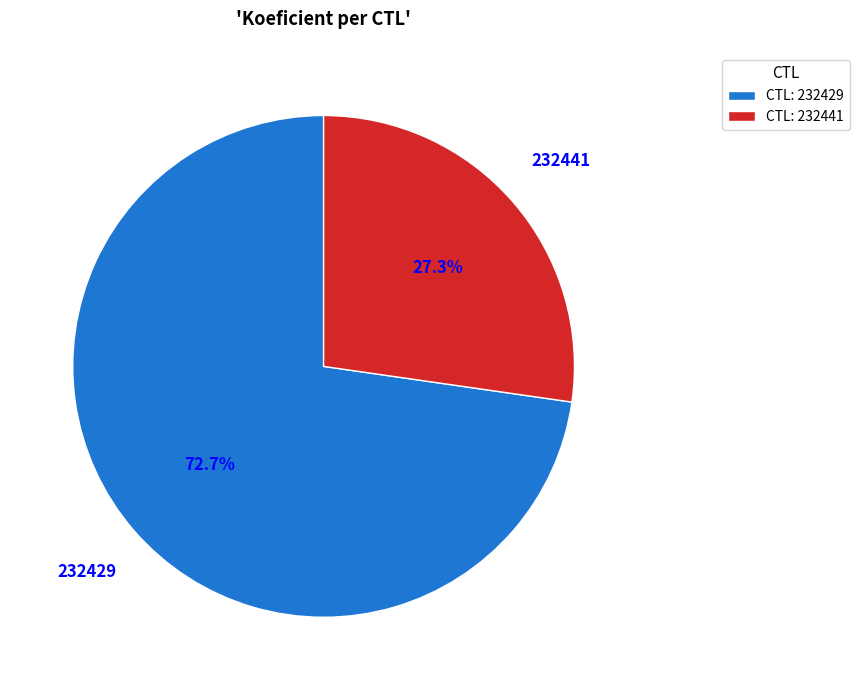

Does CTL: 232441 represent more than half of the total?

No